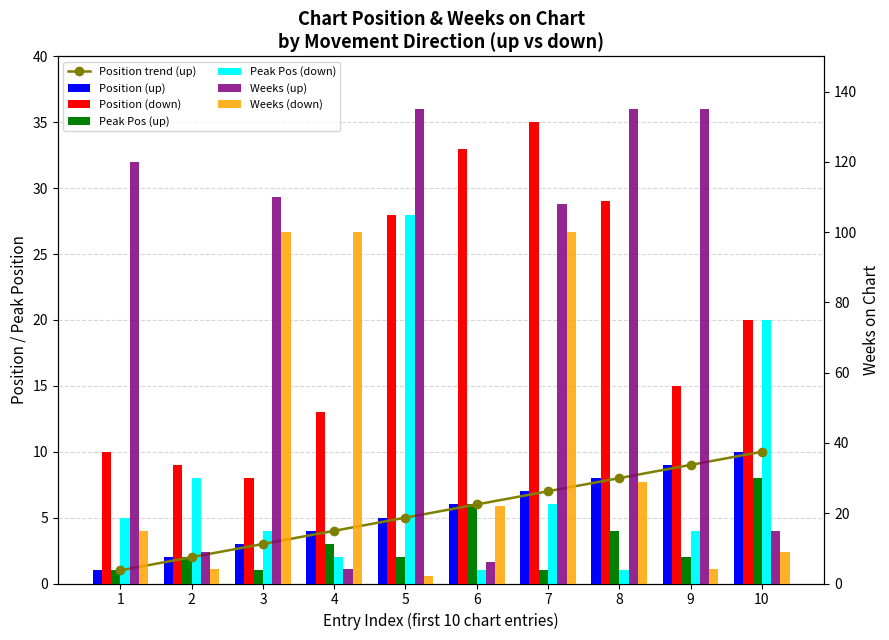

Is the value of up at 10 greater than the value of down at 8?

No